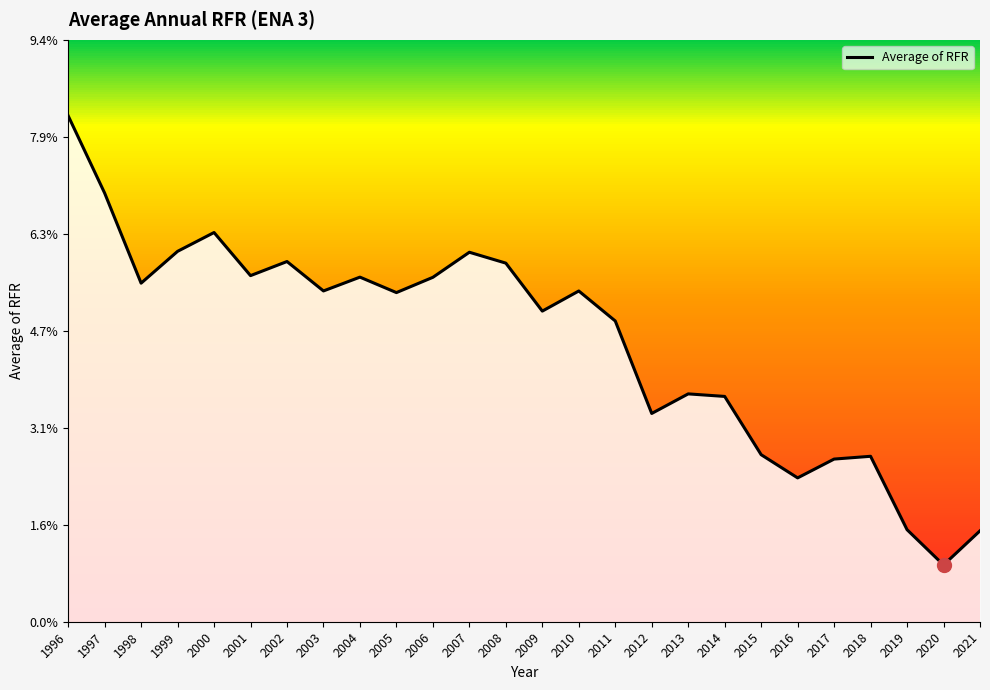

Rank the categories by value from highest to lowest.

1996, 1997, 2000, 1999, 2007, 2002, 2008, 2001, 2004, 2006, 1998, 2003, 2010, 2005, 2009, 2011, 2013, 2014, 2012, 2015, 2018, 2017, 2016, 2019, 2021, 2020